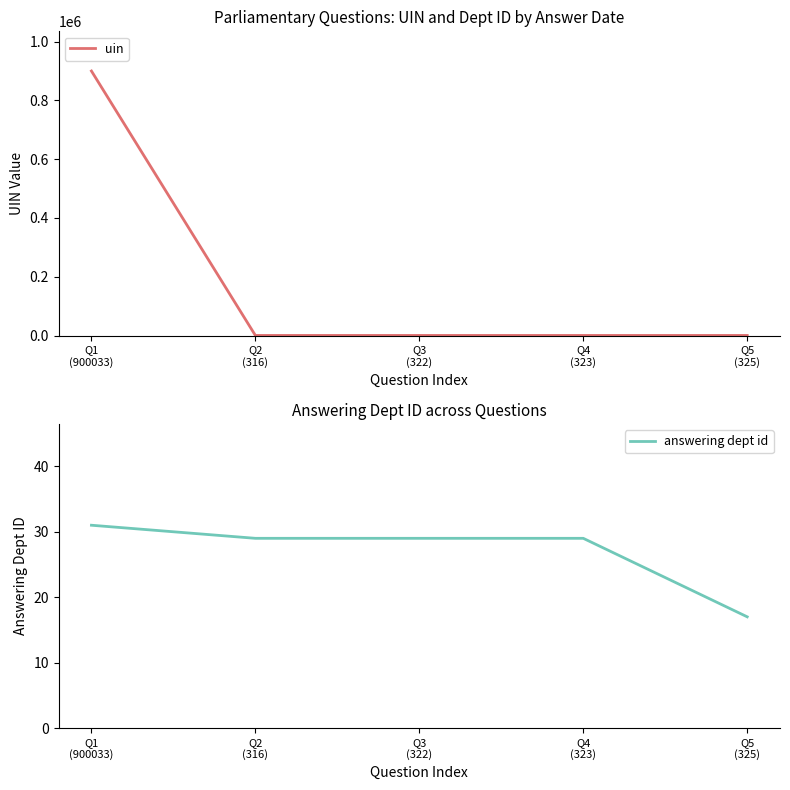

What is the average value of the answering dept id series?

27